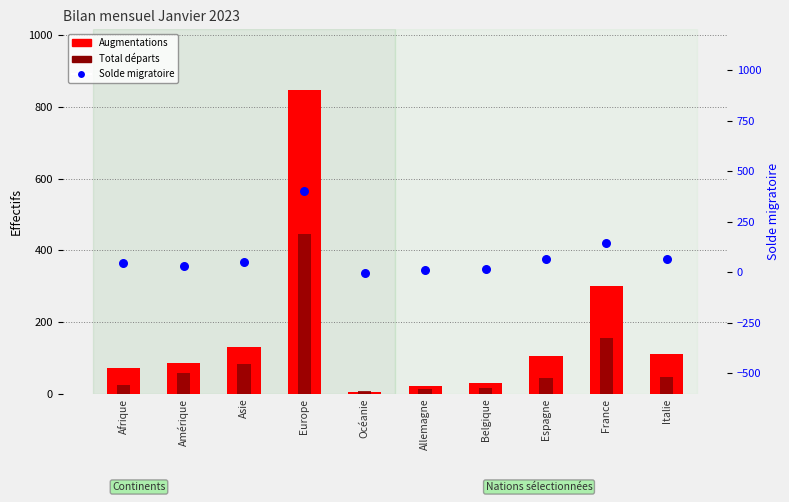

At how many categories does at least one series exceed 615?

1